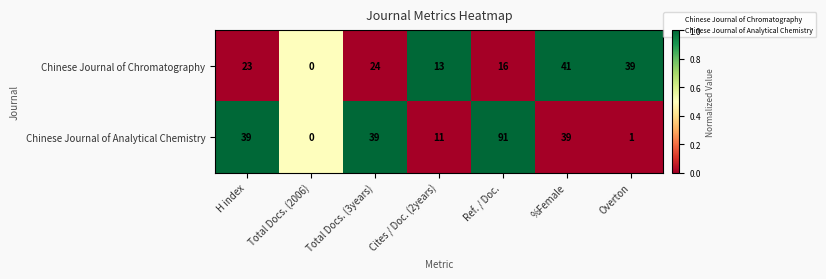

Which series changed the most between Total Docs. (3years) and Overton?

Chinese Journal of Analytical Chemistry